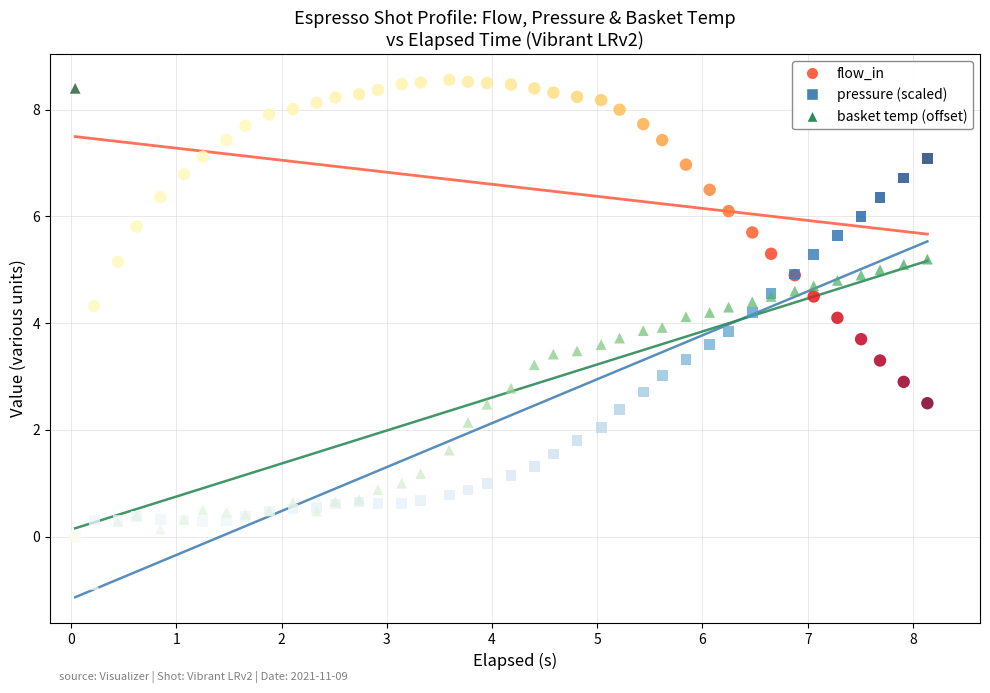

What are all the series names shown in the legend?

flow_in, pressure (scaled), basket temp (offset)